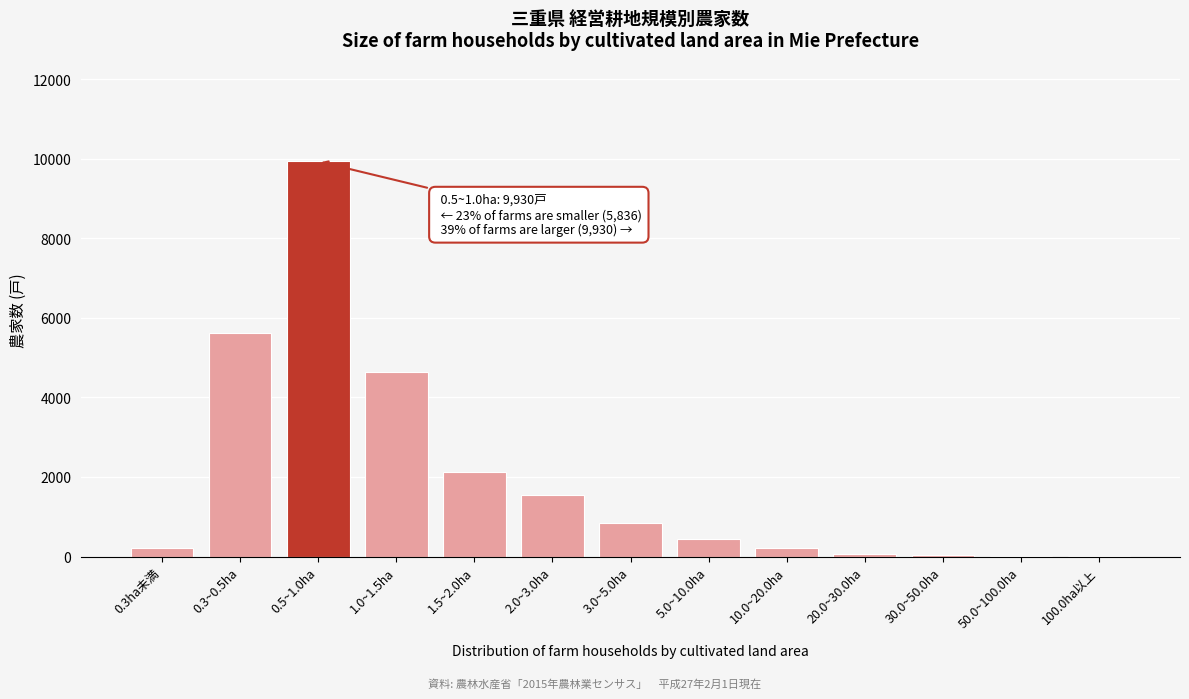

Which category has the highest value across all series?

0.5~1.0ha